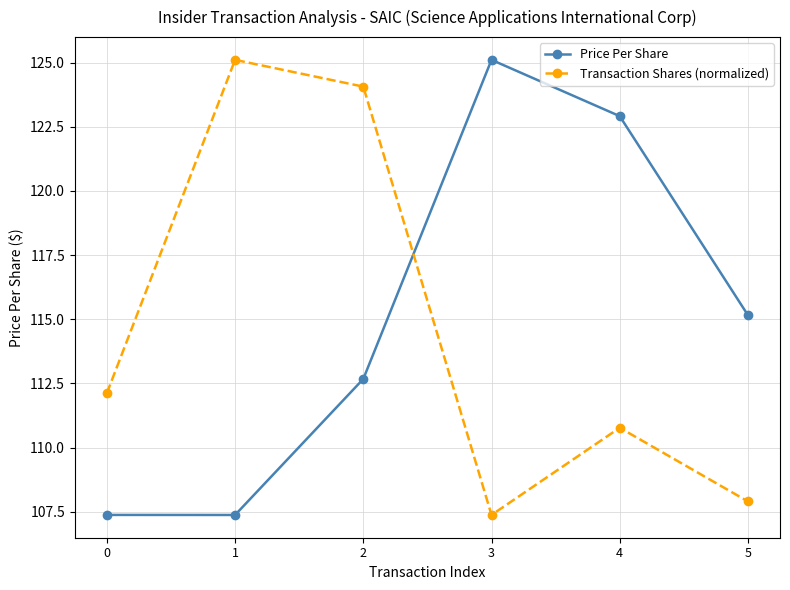

What is the total value across all series at 1?

232.5